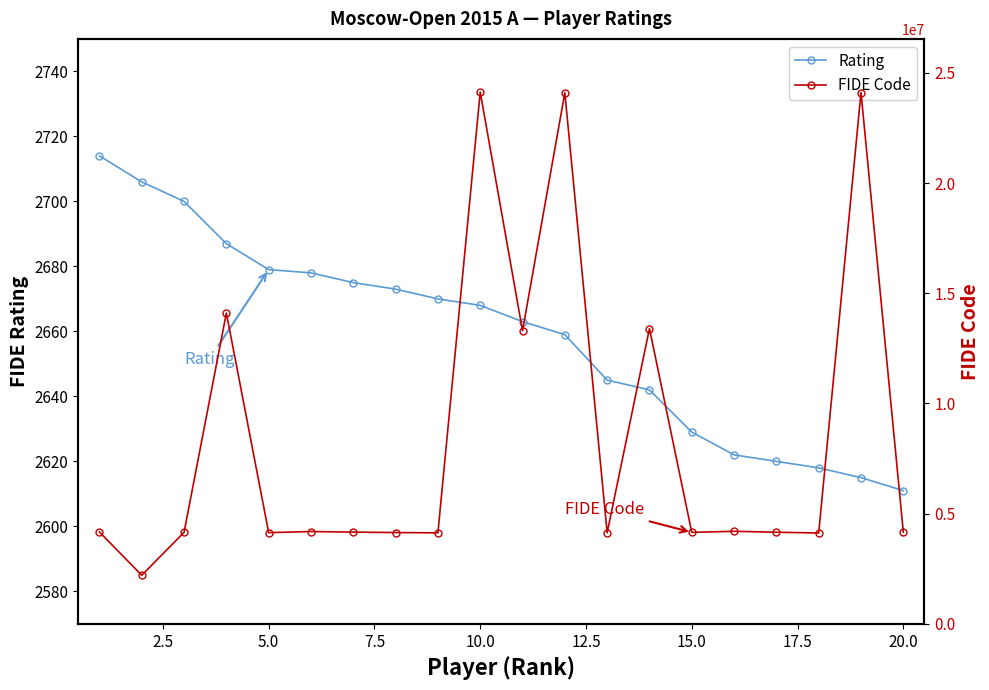

Which series has the largest total across all categories?

FIDE Code